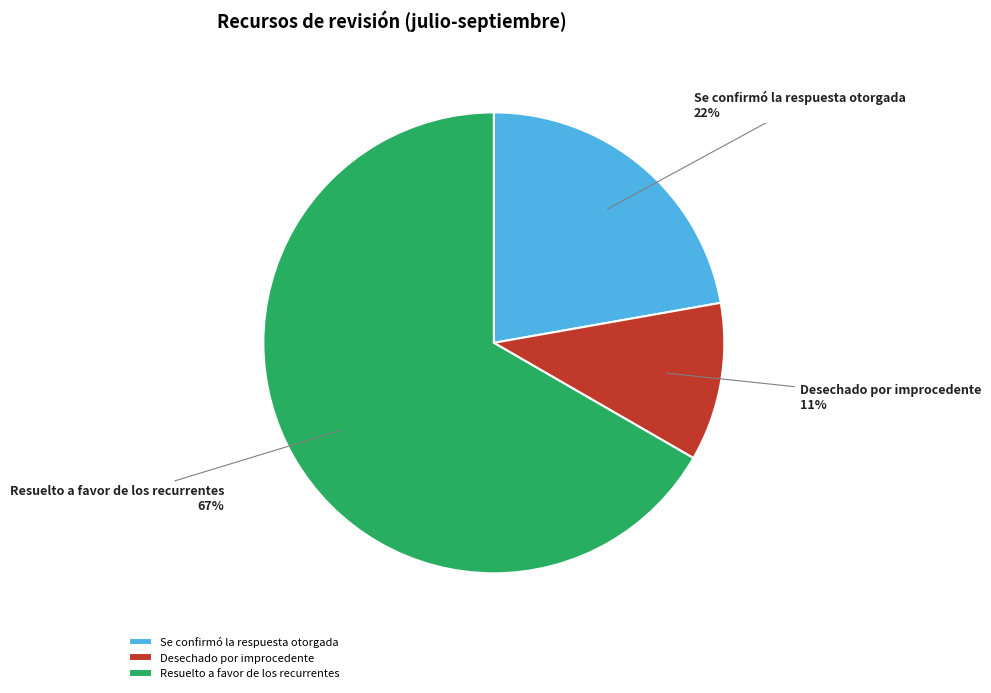

What is the majority slice?

Resuelto a favor de los recurrentes